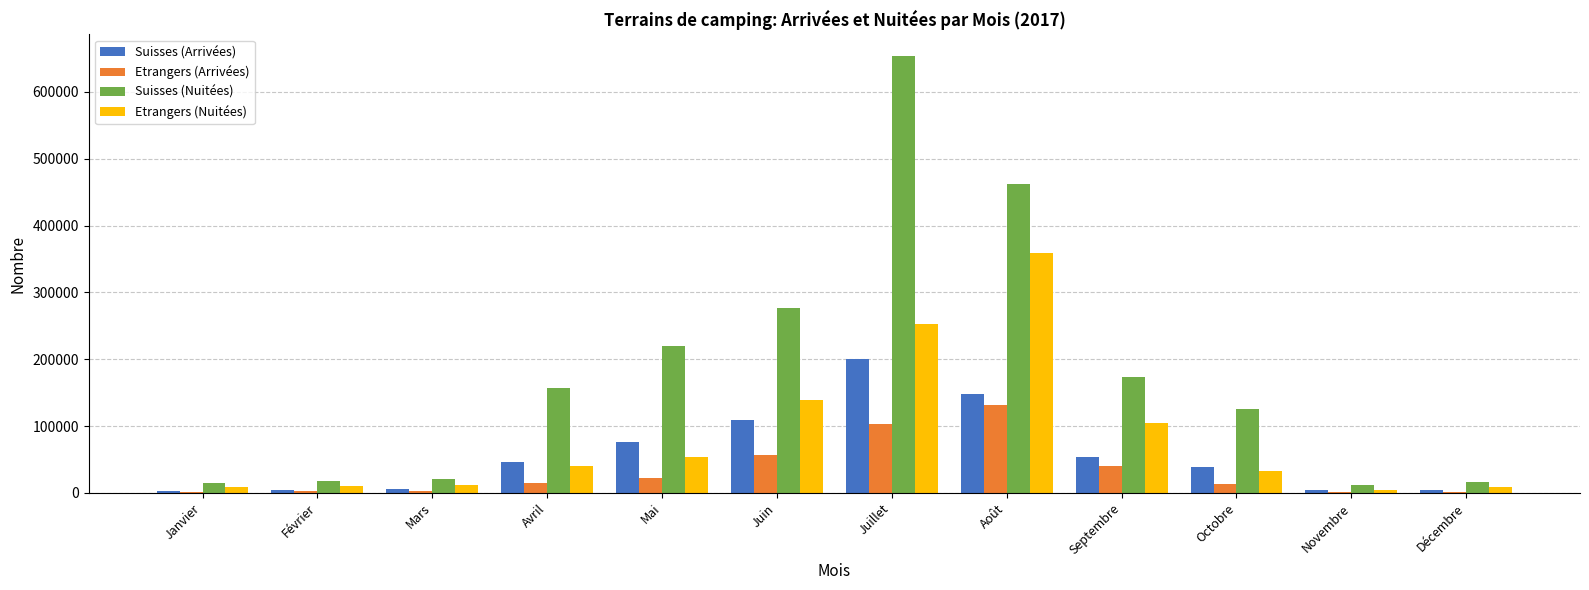

At which category is the sum across all series the highest?

Juillet